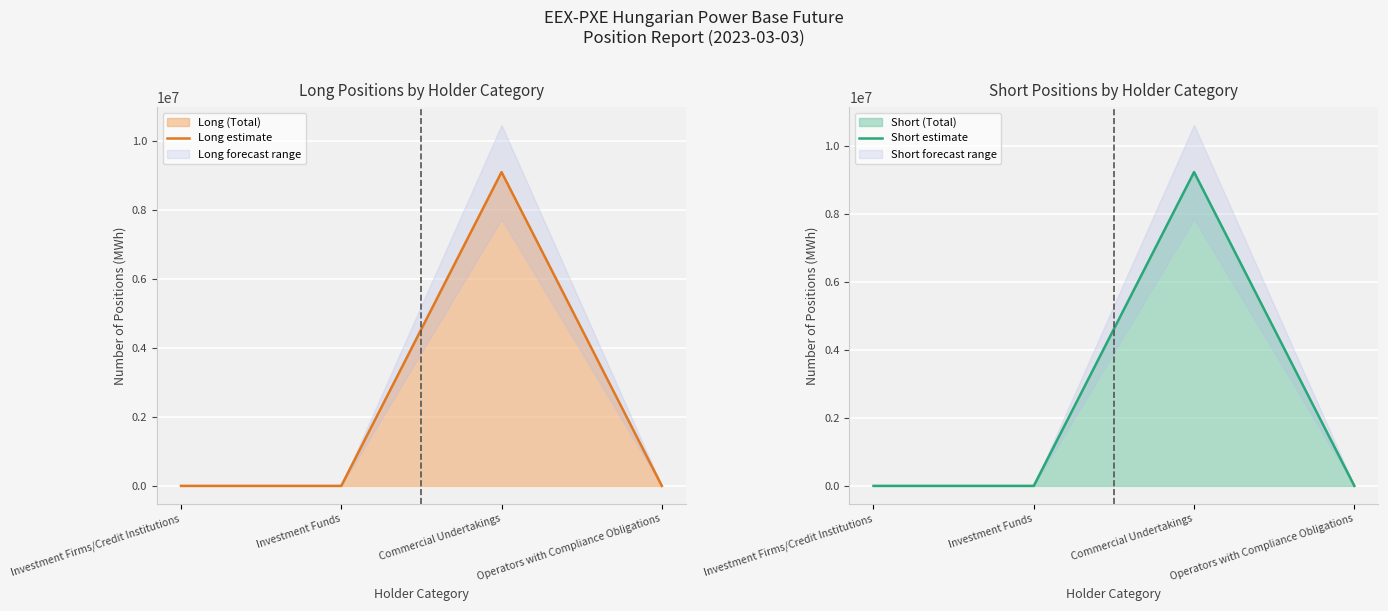

What is the sum of all Short estimate values?

9243044